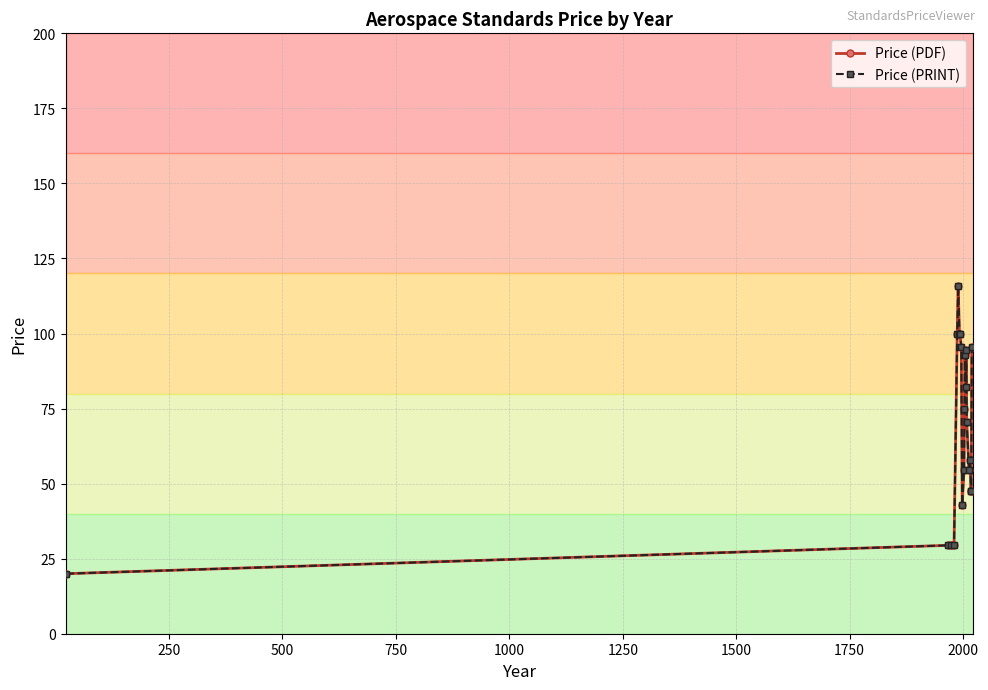

What is the minimum value for Price (PRINT)?

20.0